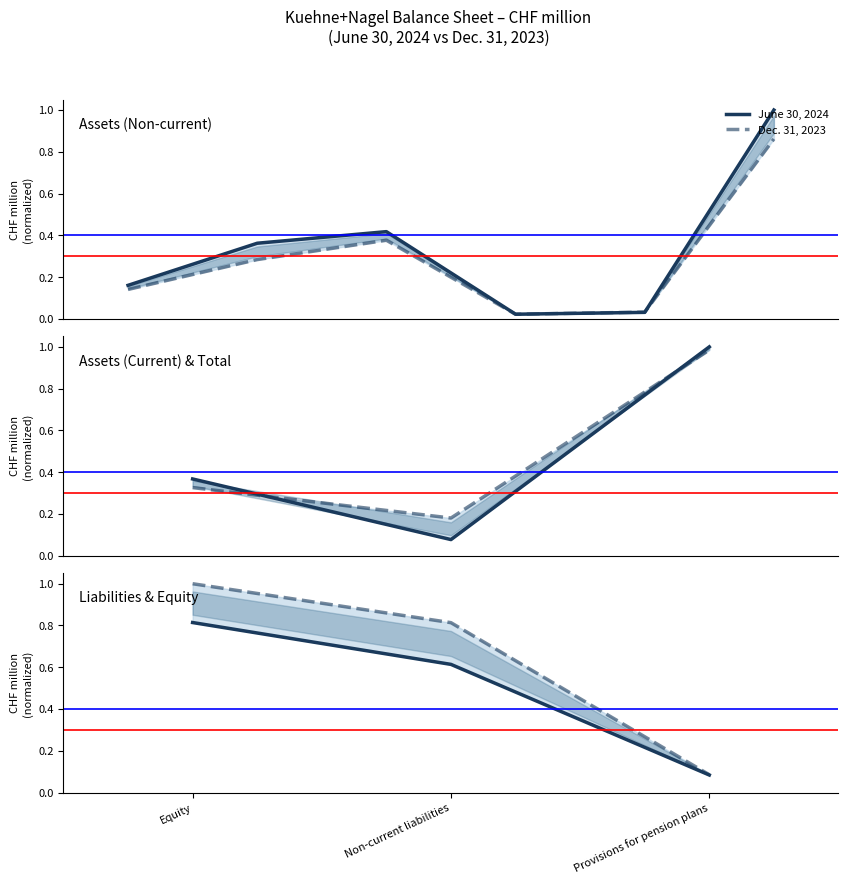

What is the value of the June 30, 2024 point at the 2nd from the left?

0.6